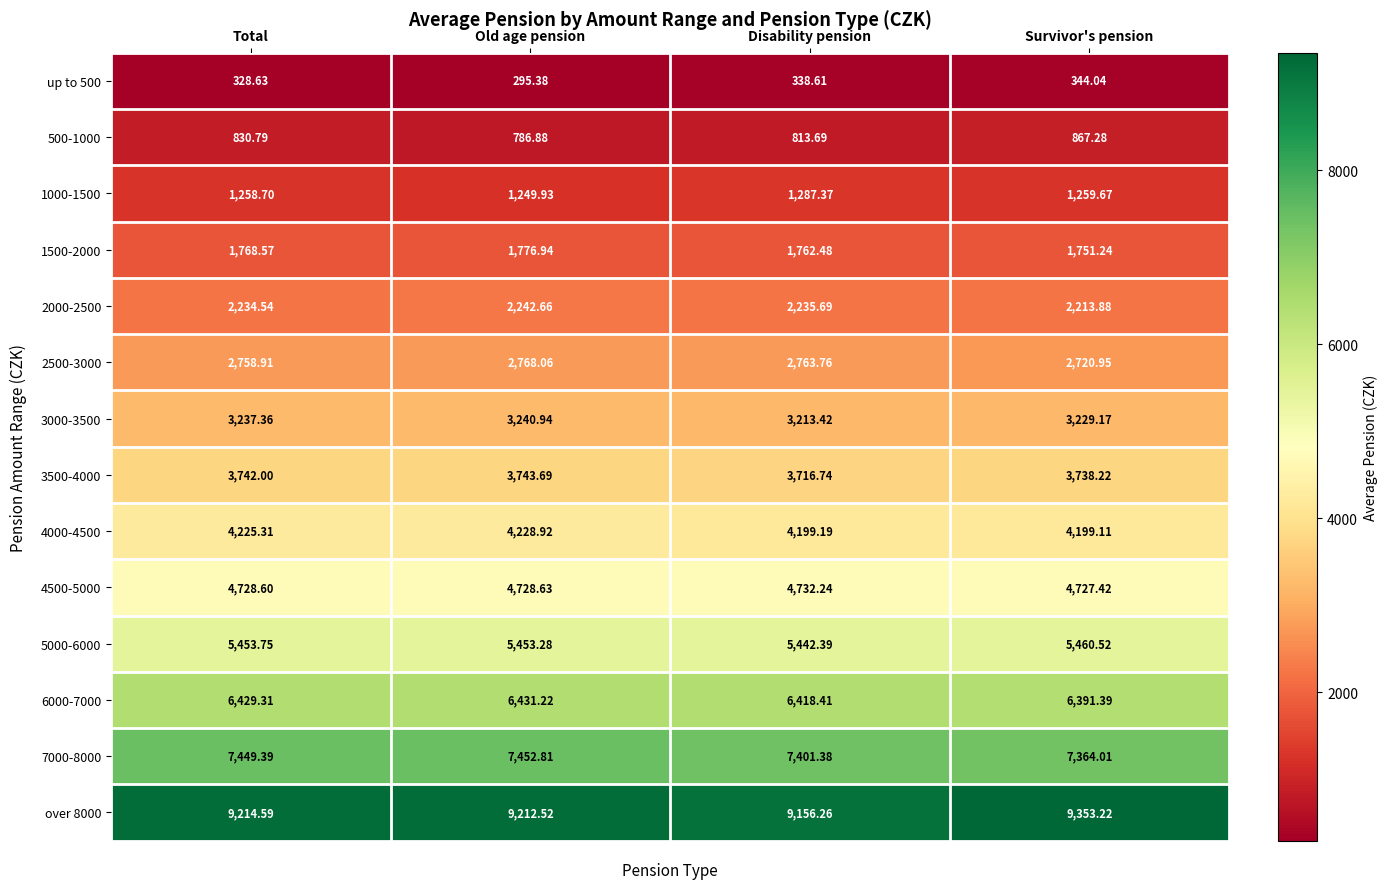

At Total, list the series in order from smallest to largest.

up to 500, 500-1000, 1000-1500, 1500-2000, 2000-2500, 2500-3000, 3000-3500, 3500-4000, 4000-4500, 4500-5000, 5000-6000, 6000-7000, 7000-8000, over 8000